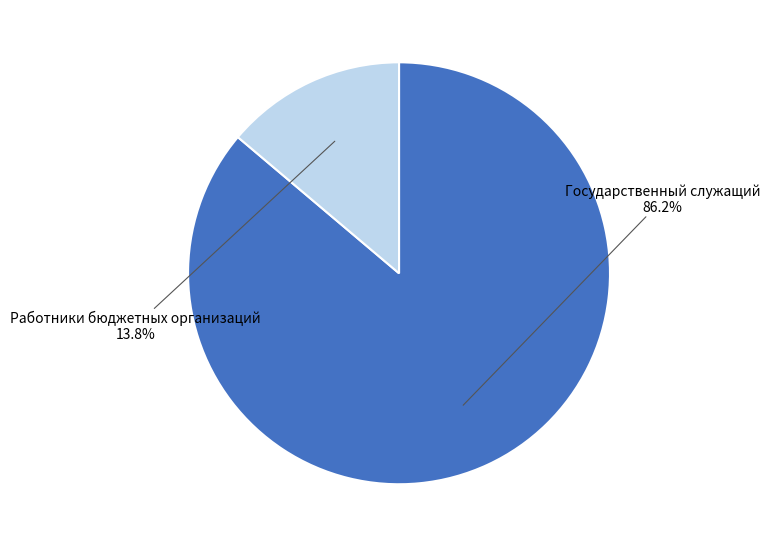

How many slices are in this pie chart?

2